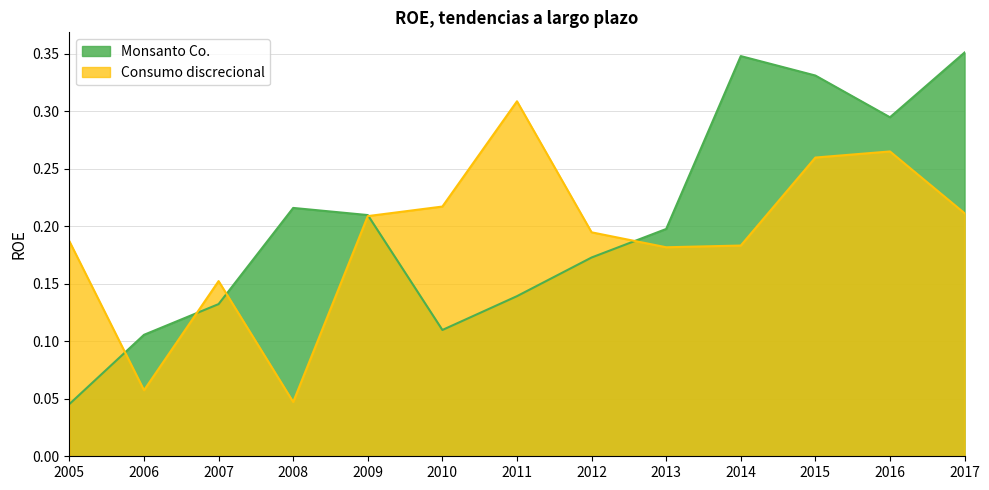

What is the value of the Monsanto Co. point at the 3rd from the left?

0.1